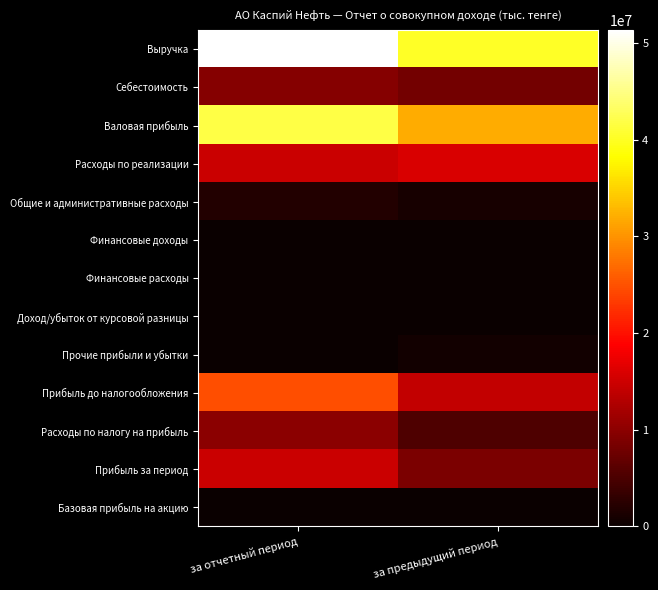

Reading left to right, list all the values displayed in this chart.

Выручка: за отчетный период=51327194	за предыдущий период=40138632
Себестоимость: за отчетный период=9463513	за предыдущий период=8116362
Валовая прибыль: за отчетный период=41863681	за предыдущий период=32022270
Расходы по реализации: за отчетный период=14794620	за предыдущий период=15974458
Общие и административные расходы: за отчетный период=1894201	за предыдущий период=1051658
Финансовые доходы: за отчетный период=32141	за предыдущий период=33416
Финансовые расходы: за отчетный период=86749	за предыдущий период=67340
Доход/убыток от курсовой разницы: за отчетный период=-148555	за предыдущий период=-1505398
Прочие прибыли и убытки: за отчетный период=-140693	за предыдущий период=631447
Прибыль до налогообложения: за отчетный период=24831004	за предыдущий период=14088279
Расходы по налогу на прибыль: за отчетный период=10020136	за предыдущий период=5396465
Прибыль за период: за отчетный период=14810868	за предыдущий период=8691814
Базовая прибыль на акцию: за отчетный период=1481	за предыдущий период=869